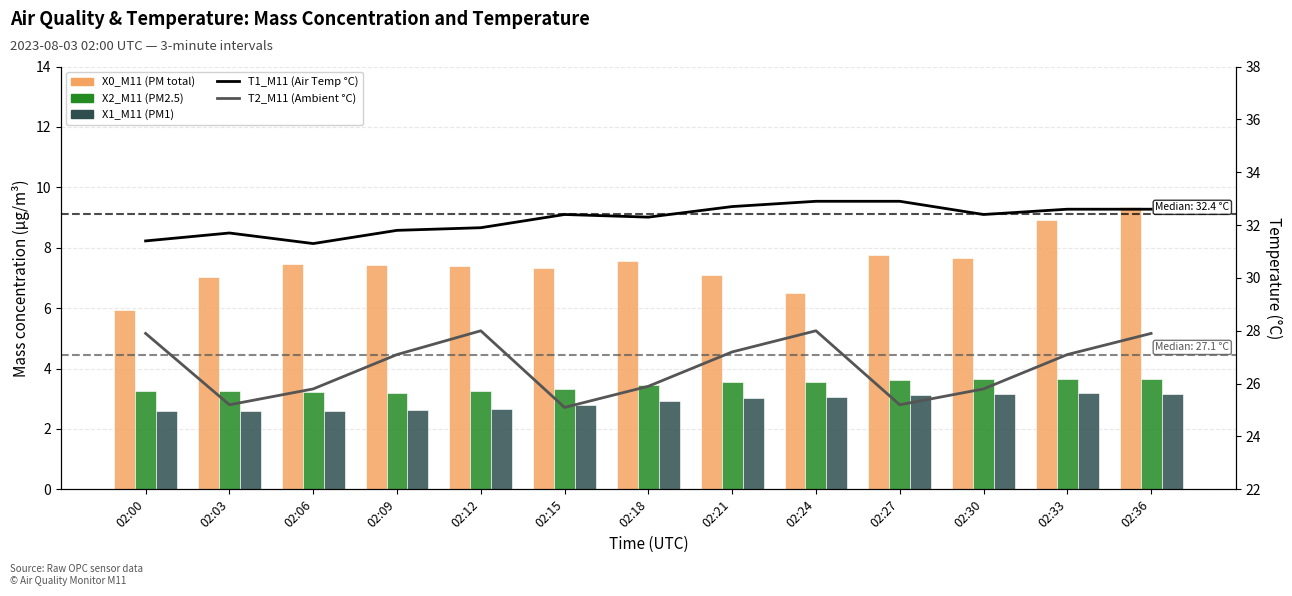

What is the difference between the T1_M11 (Air Temp °C) values at 02:18 and 02:09?

0.5